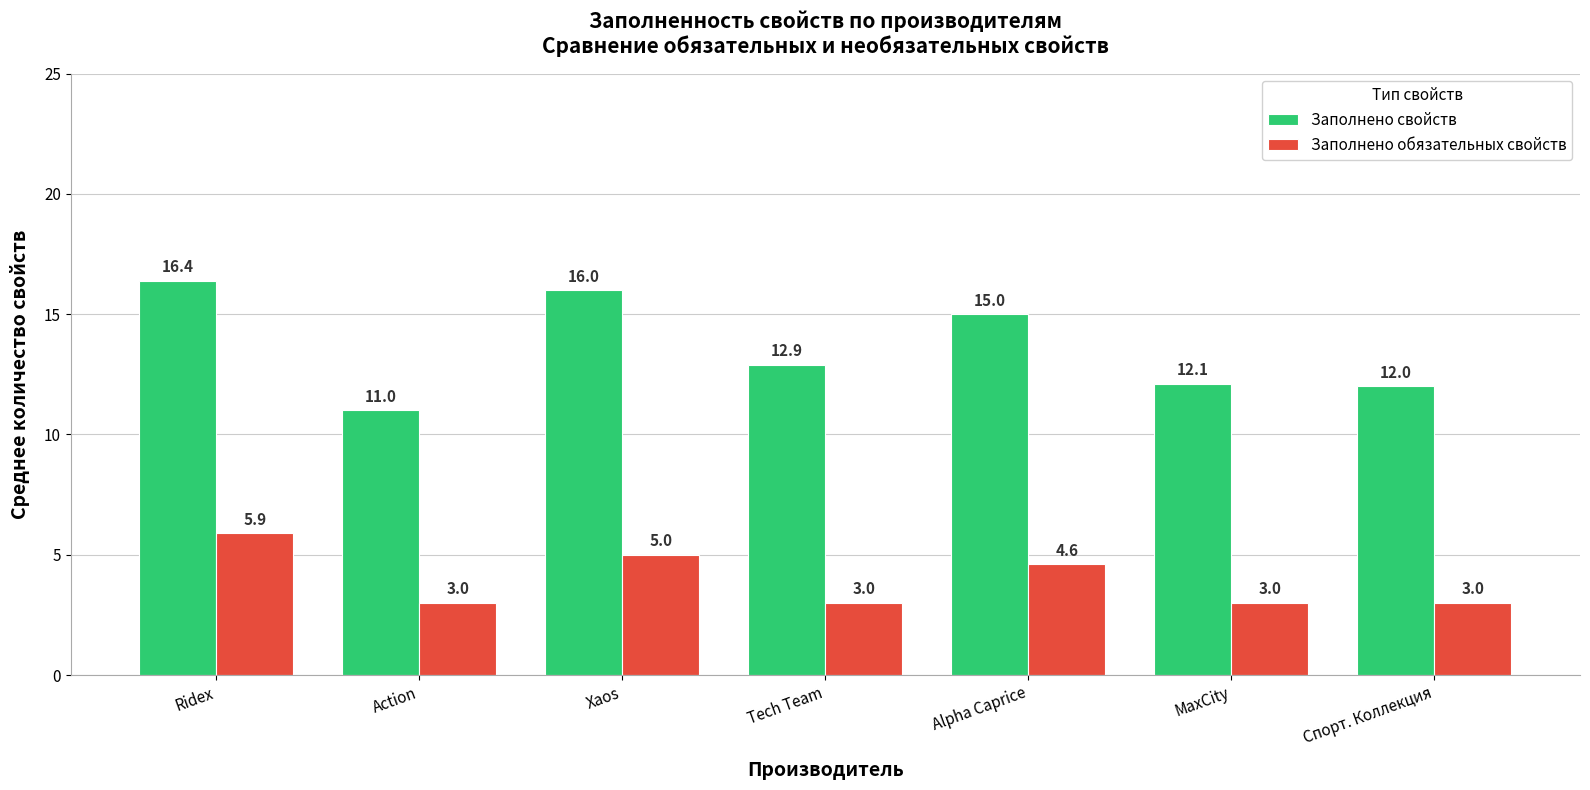

What is the value of the Заполнено обязательных свойств bar at the 2nd from the left?

3.0